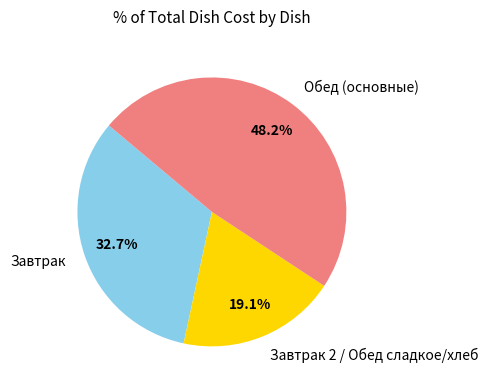

Count the number of slices in the pie.

3